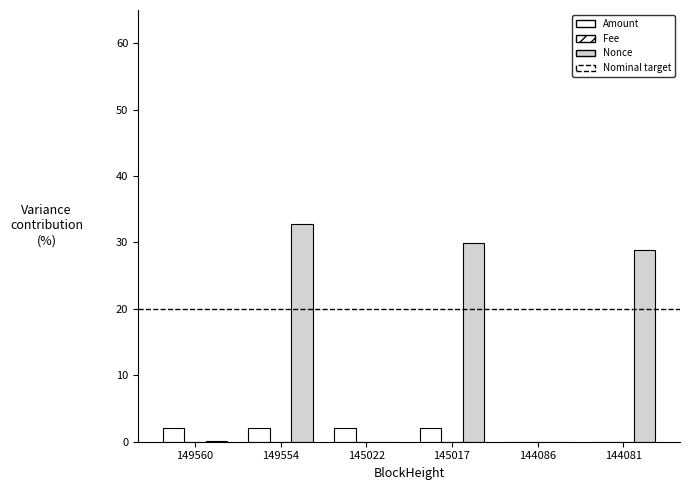

At which category is the sum across all series the highest?

149554